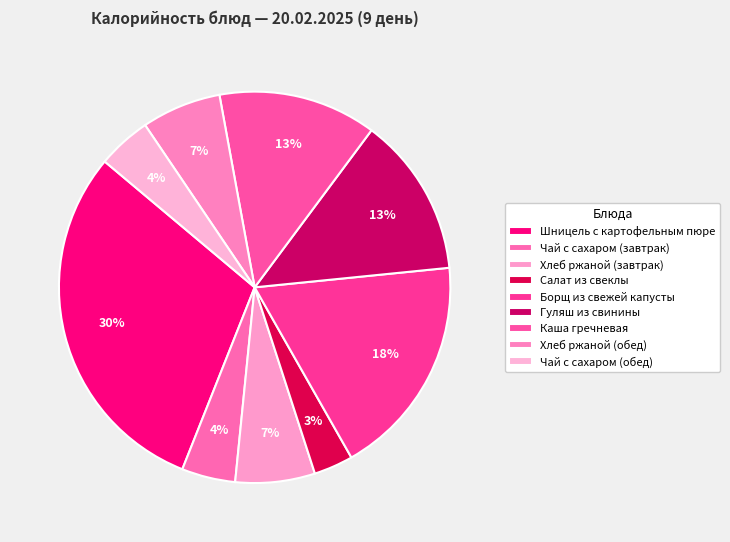

True or false: Борщ из свежей капусты accounts for 5% of the total.

False